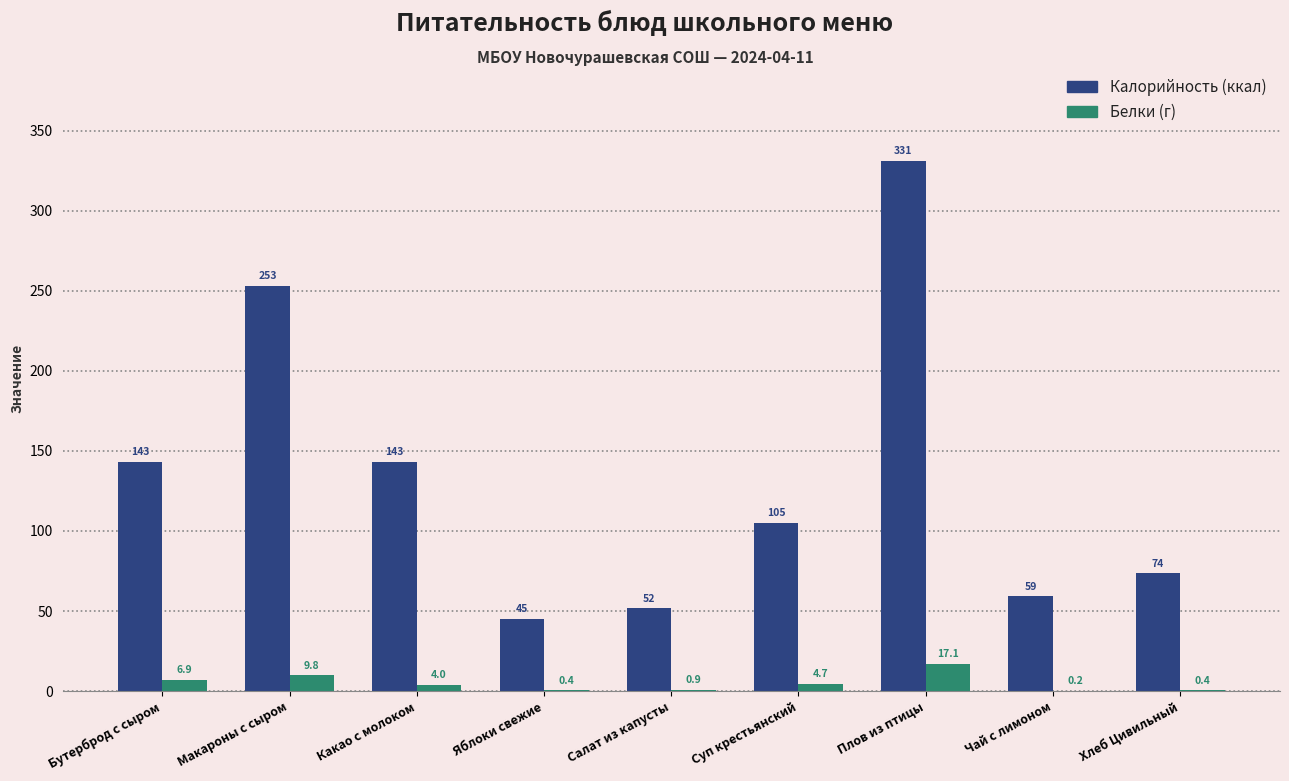

What is the maximum value shown in the chart?

331.4